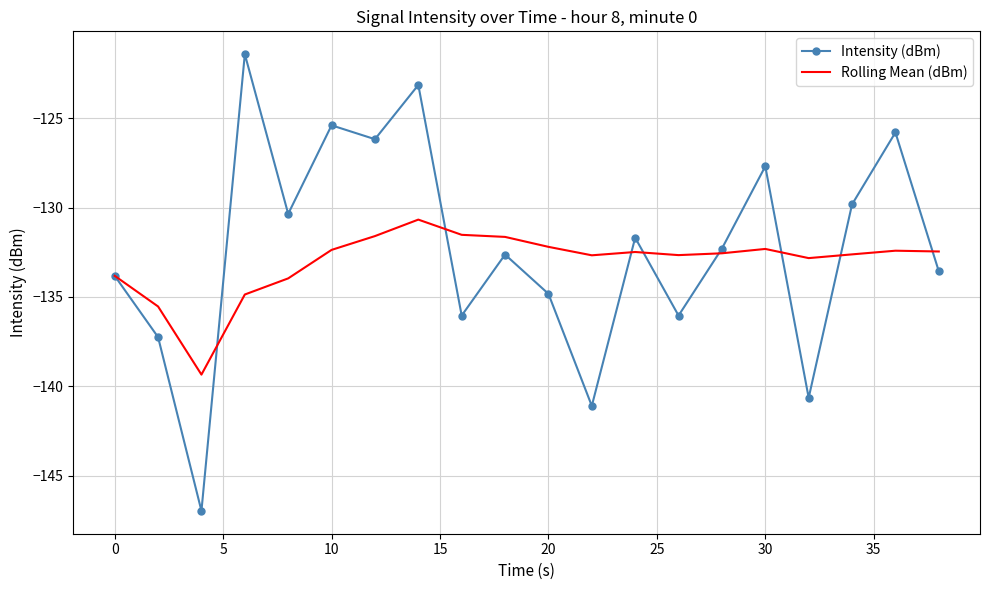

True or false: Intensity (dBm) and Rolling Mean (dBm) cross at least once.

True